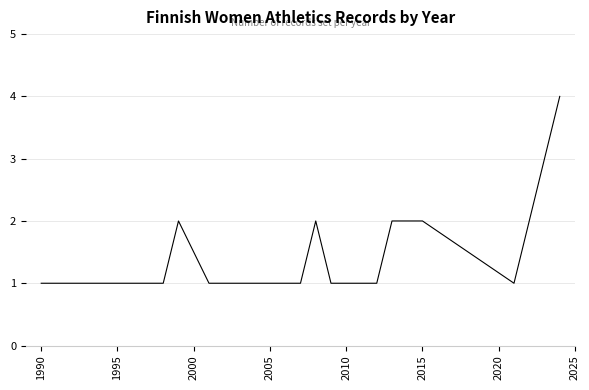

What is the difference between the maximum and minimum values?

3